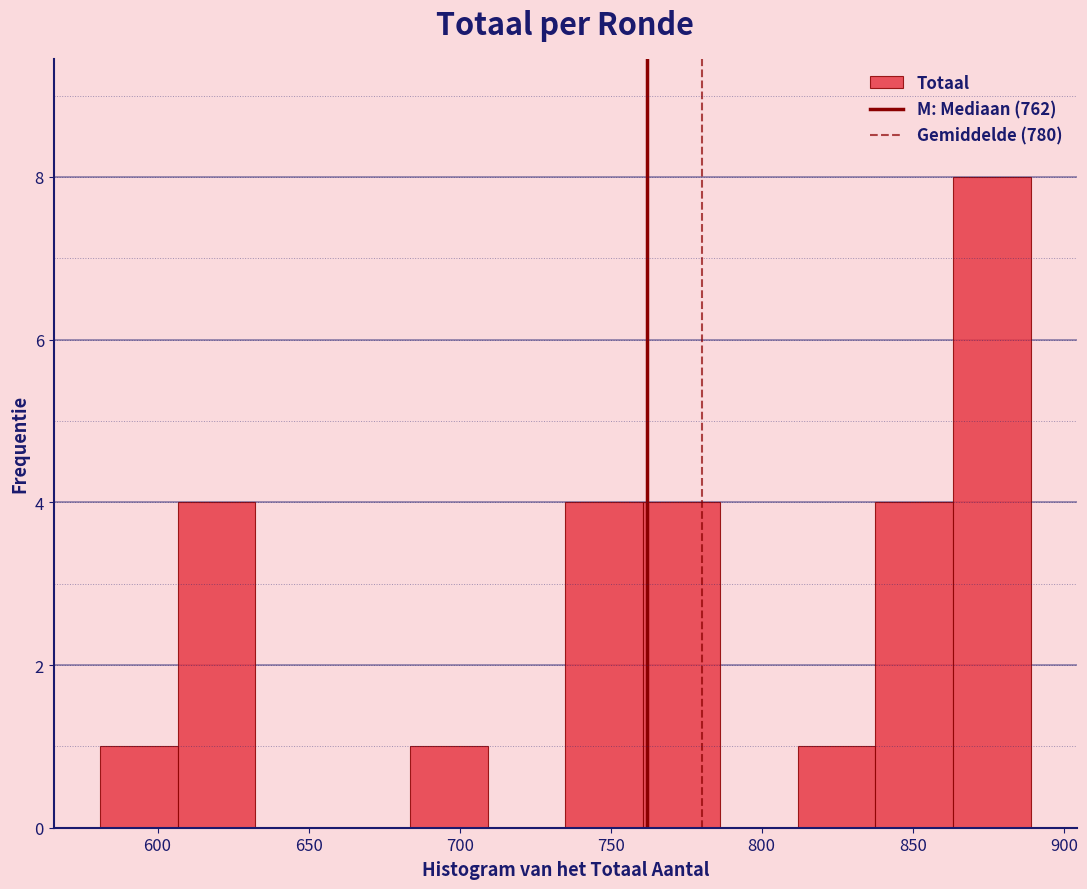

Reading left to right, list every bar in this chart as the range it spans on the x-axis followed by its height. Neither the bar edges nor the heights are printed on the chart, so give them approximately, as read against the axes.

580 to 605: 1
605 to 630: 4
630 to 660: 0
660 to 685: 0
685 to 710: 1
710 to 735: 0
735 to 760: 4
760 to 785: 4
785 to 810: 0
810 to 840: 1
840 to 865: 4
865 to 890: 8